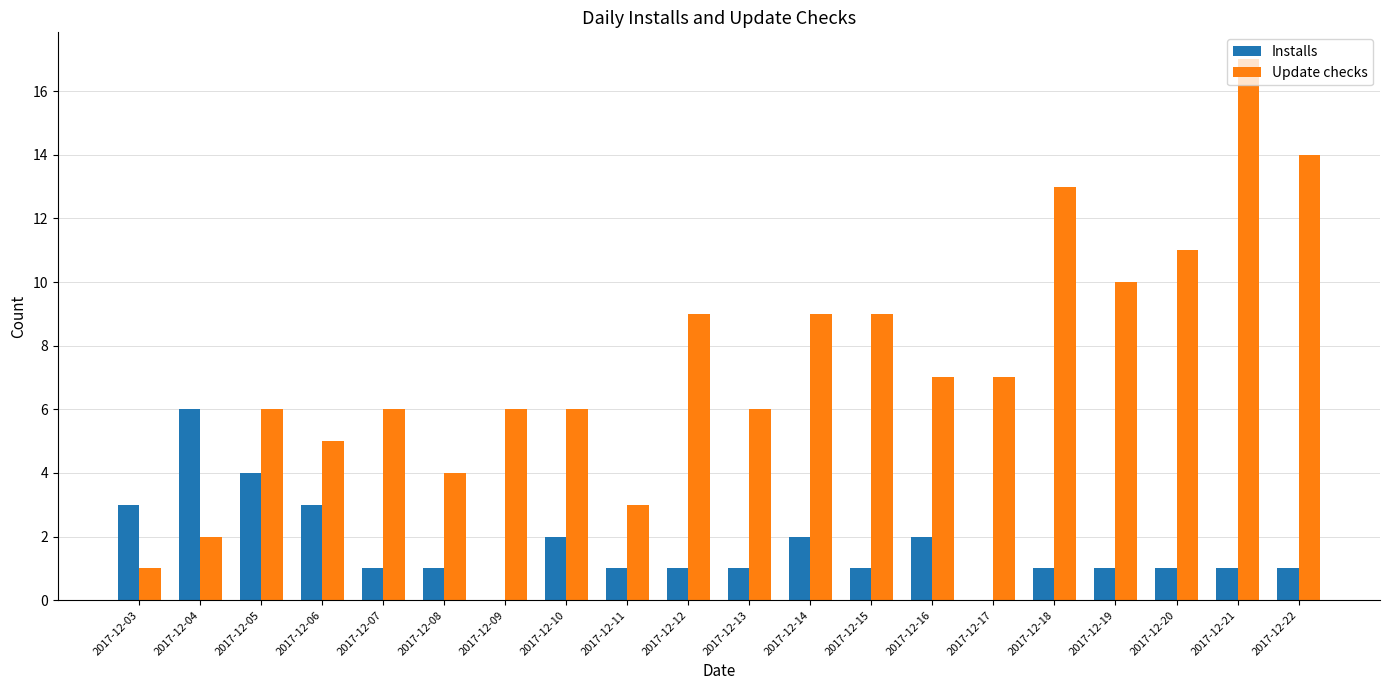

How many categories are shown in the chart?

20